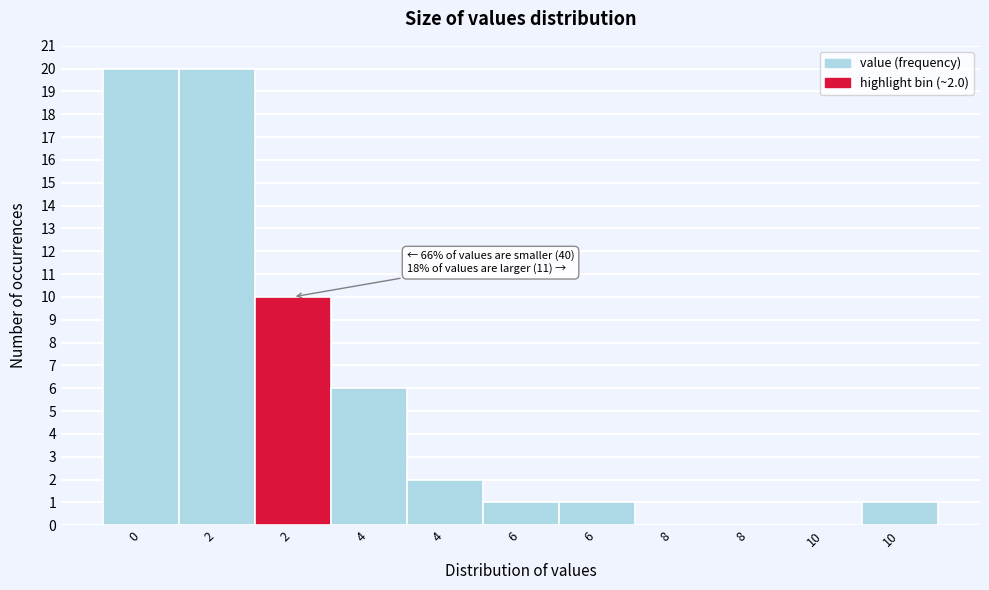

How many distinct data groups are displayed?

1